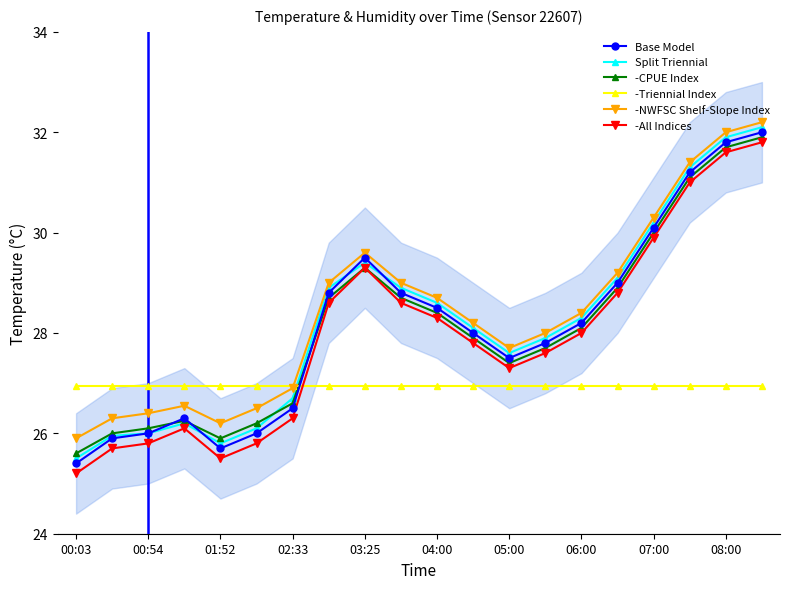

What is the smallest value displayed?

25.2